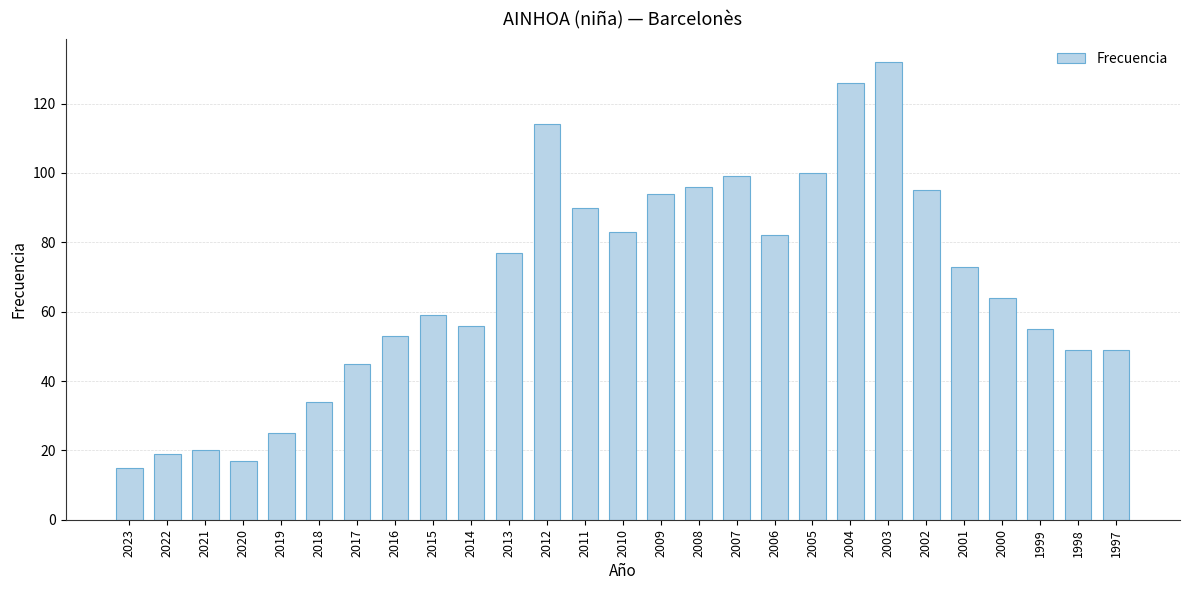

Reading right to left, extract all data points from this chart.

49	49	55	64	73	95	132	126	100	82	99	96	94	83	90	114	77	56	59	53	45	34	25	17	20	19	15